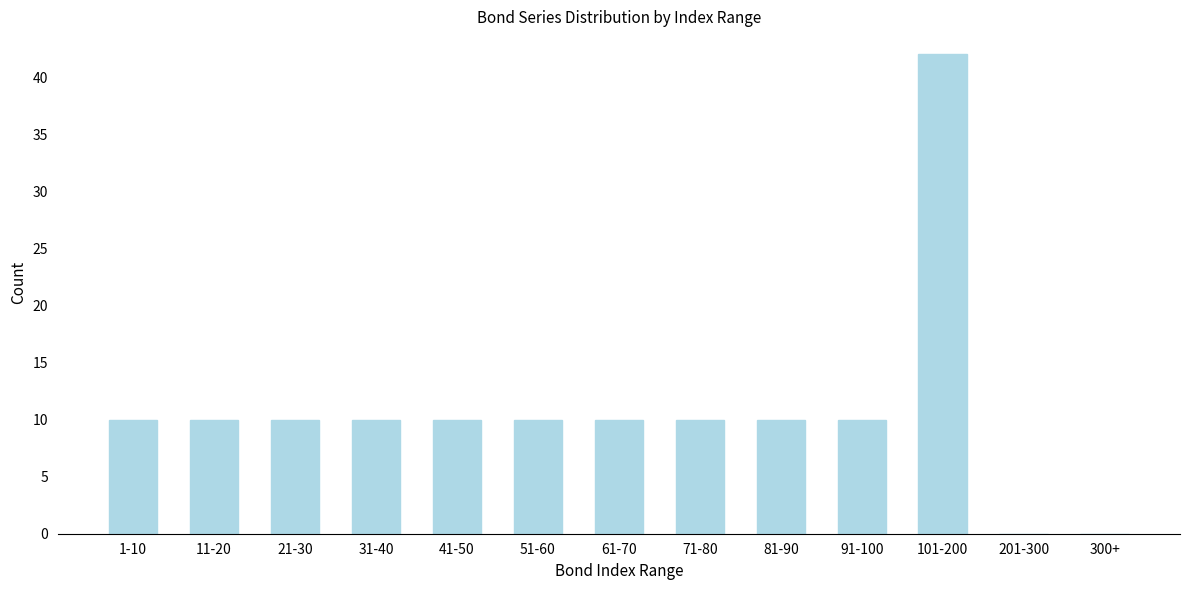

Reading left to right, transcribe all the data shown in this chart.

1-10=10	11-20=10	21-30=10	31-40=10	41-50=10	51-60=10	61-70=10	71-80=10	81-90=10	91-100=10	101-200=42	201-300=0	300+=0